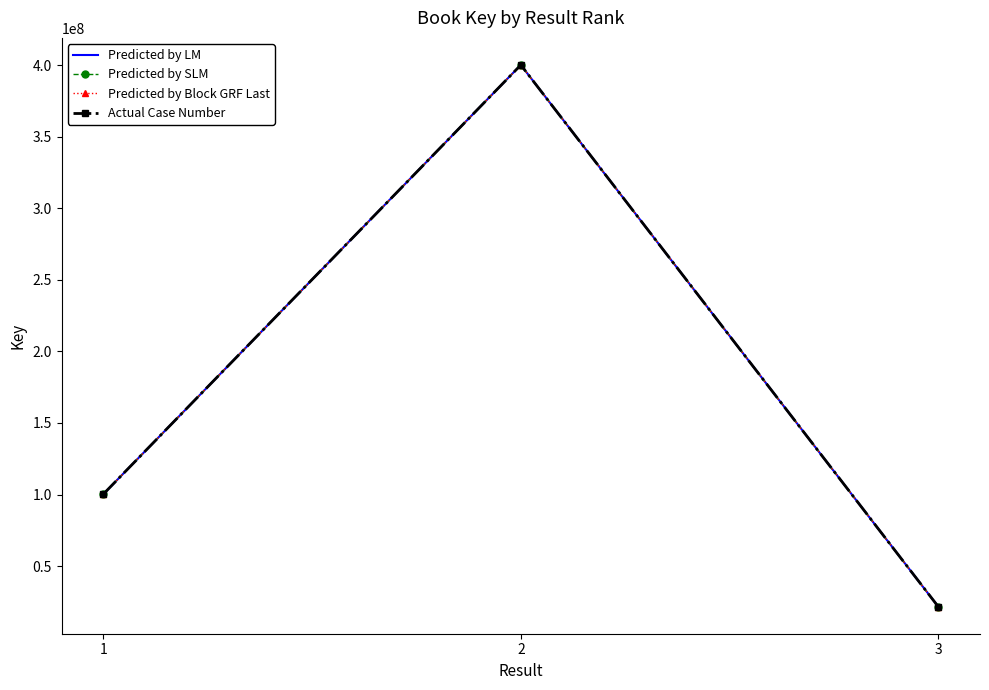

Count the Predicted by Block GRF Last values in the range 21698017 to 400094893.

3